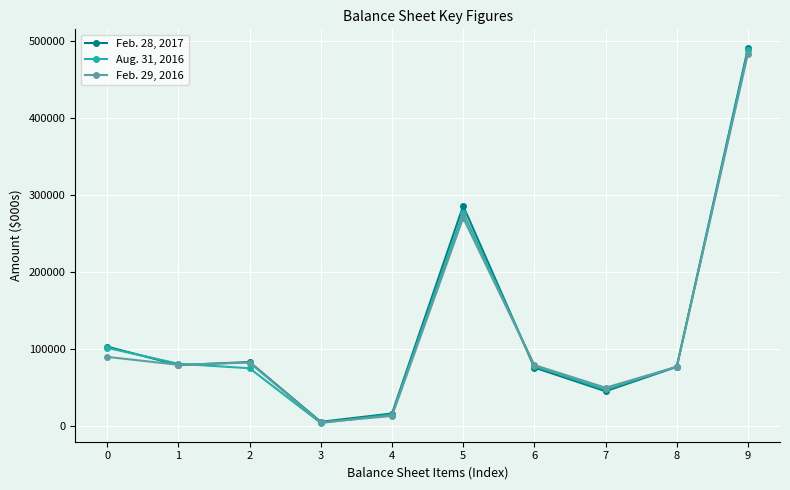

Read the Aug. 31, 2016 value at 5, to the nearest 10.

276780